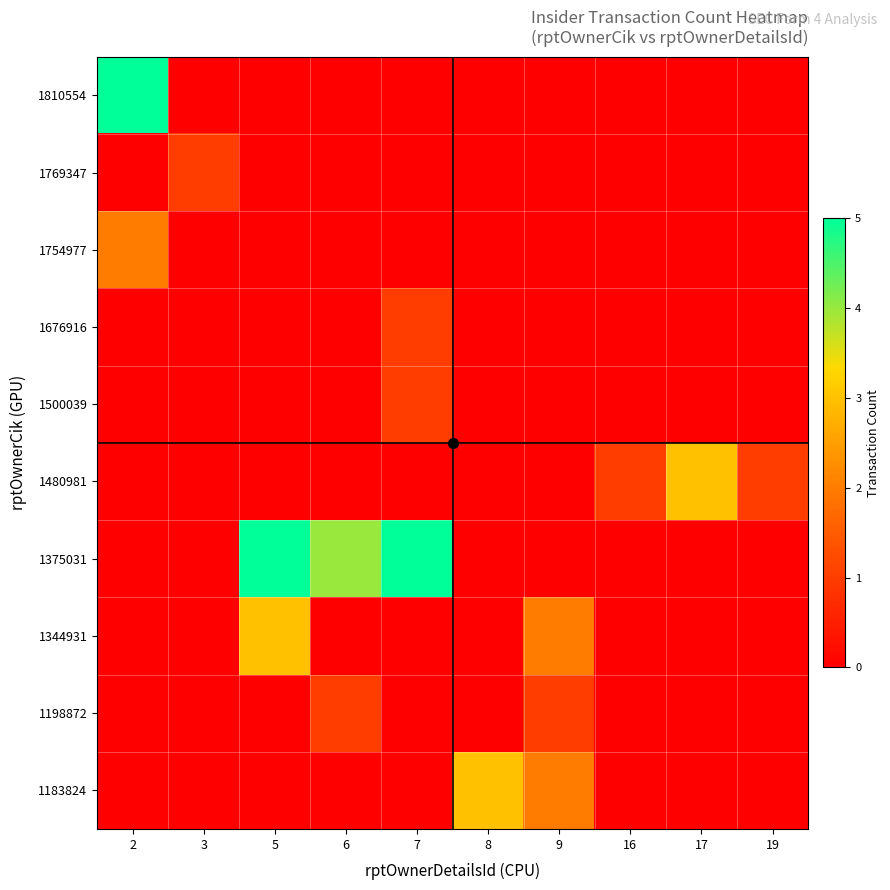

Which has a higher value, 17 or 5?

17